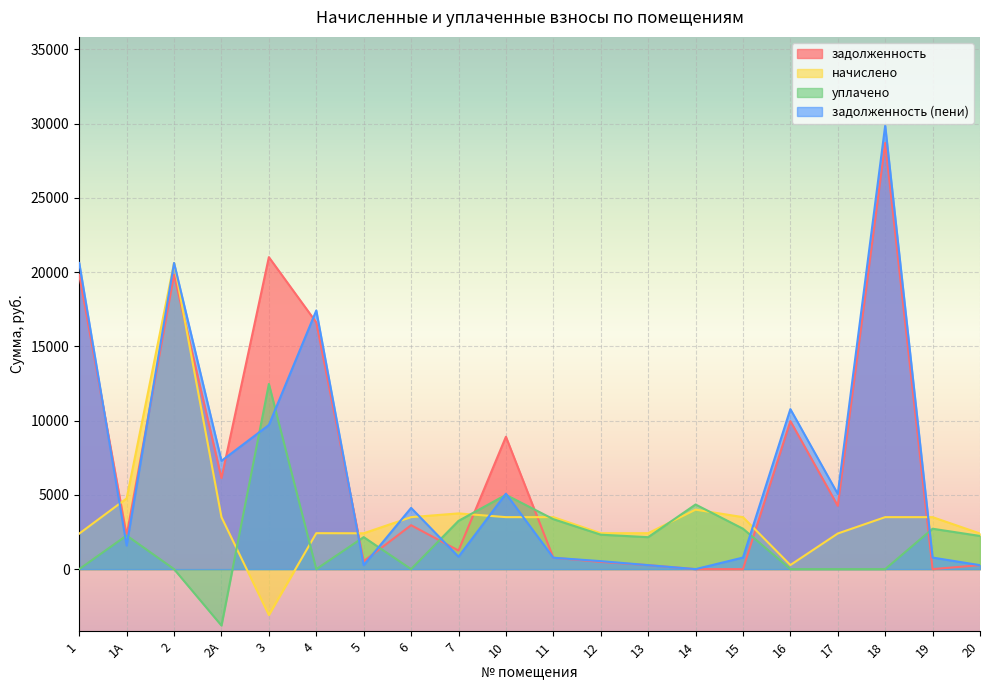

How many intersections are there between уплачено and задолженность?

7